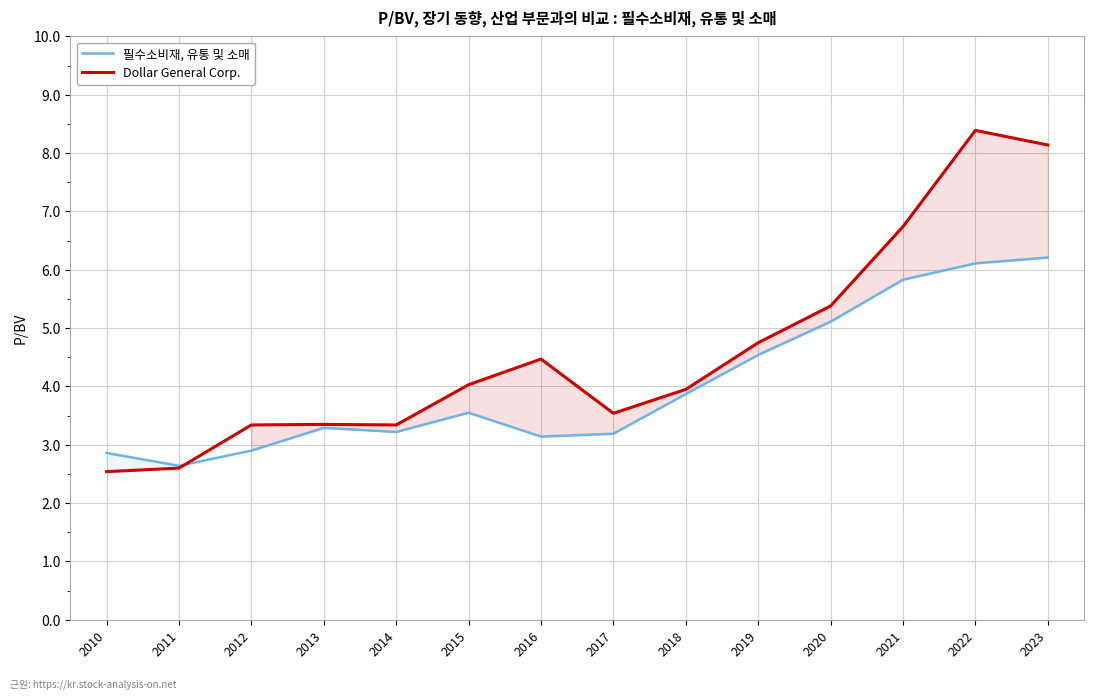

Reading left to right, extract all data points from this chart.

필수소비재, 유통 및 소매: 2010=2.9	2011=2.6	2012=2.9	2013=3.3	2014=3.2	2015=3.5	2016=3.1	2017=3.2	2018=3.9	2019=4.5	2020=5.1	2021=5.8	2022=6.1	2023=6.2
Dollar General Corp.: 2010=2.5	2011=2.6	2012=3.3	2013=3.4	2014=3.3	2015=4.0	2016=4.5	2017=3.5	2018=4.0	2019=4.8	2020=5.4	2021=6.7	2022=8.4	2023=8.1